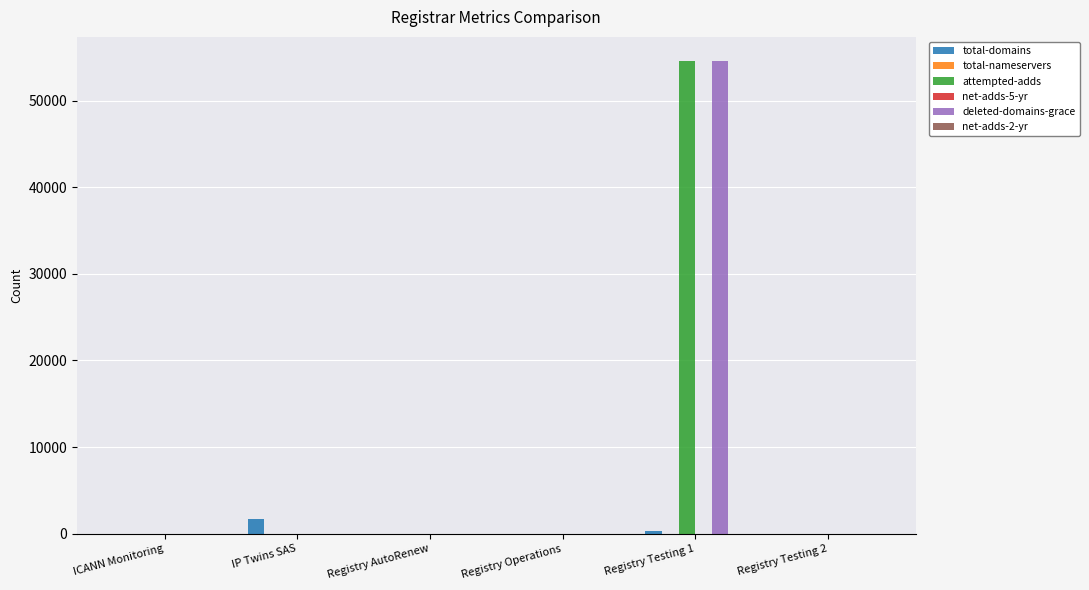

True or false: attempted-adds has a value of -19015 at Registry Operations.

False